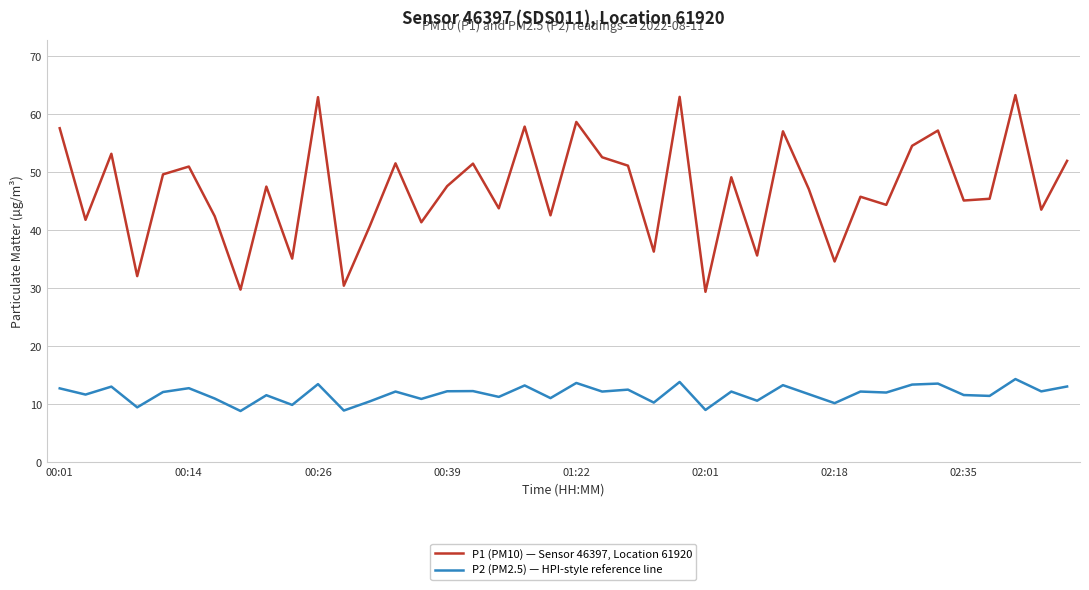

What is the difference between the second highest and minimum values in the P1 (PM10) — Sensor 46397, Location 61920 series?

33.6